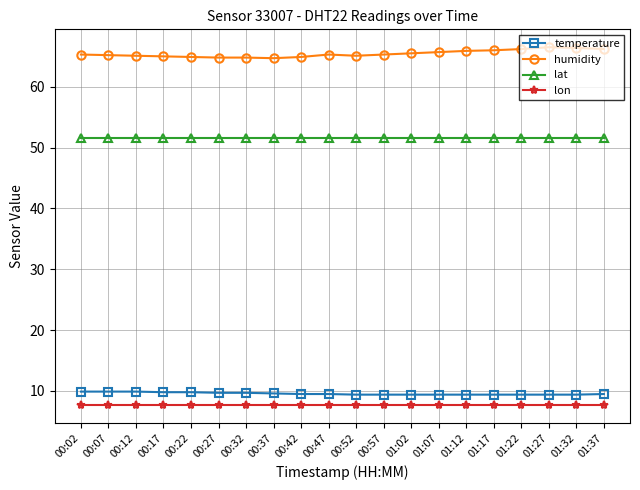

True or false: humidity has more than 1 interior local peaks.

True